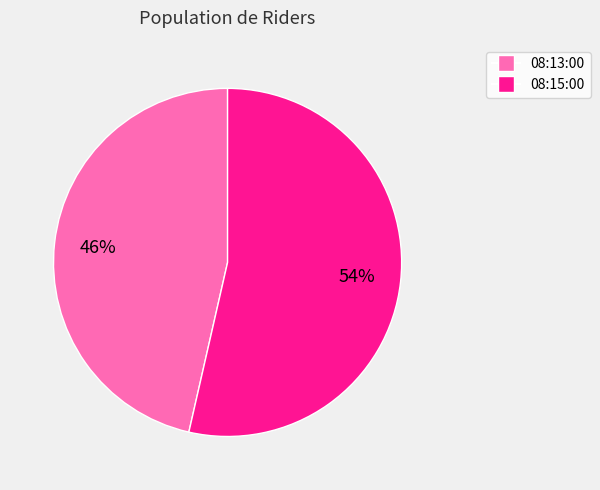

The 08:15:00 slice represents 65% of the pie. True or false?

False